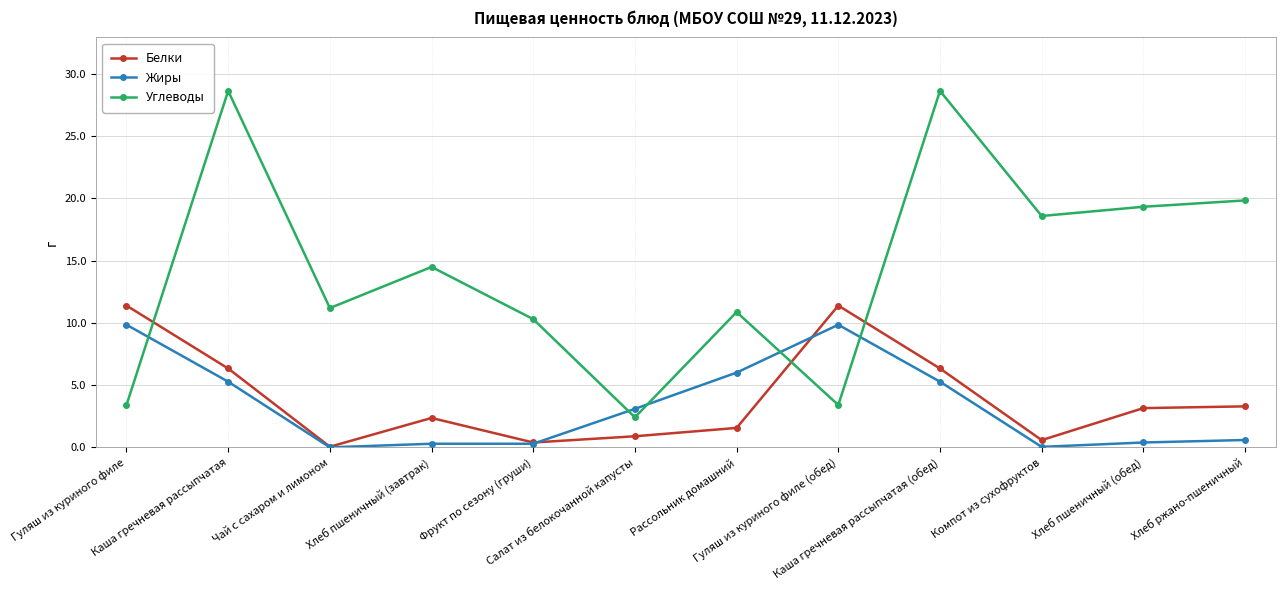

What is the label of the 12th point from the right?

Гуляш из куриного филе